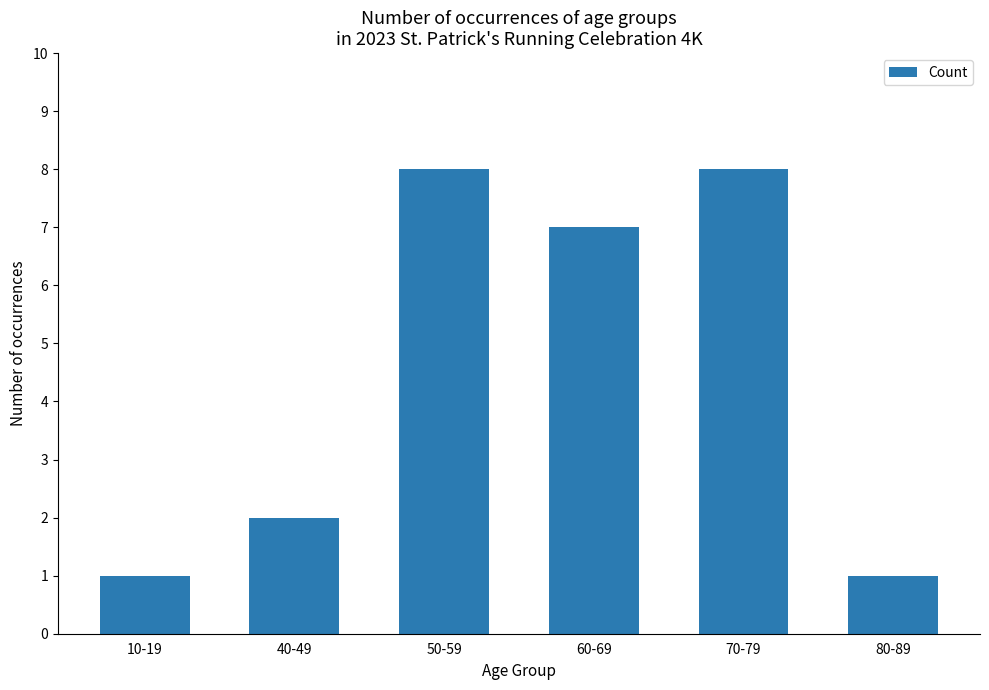

What position from the right is 40-49?

5